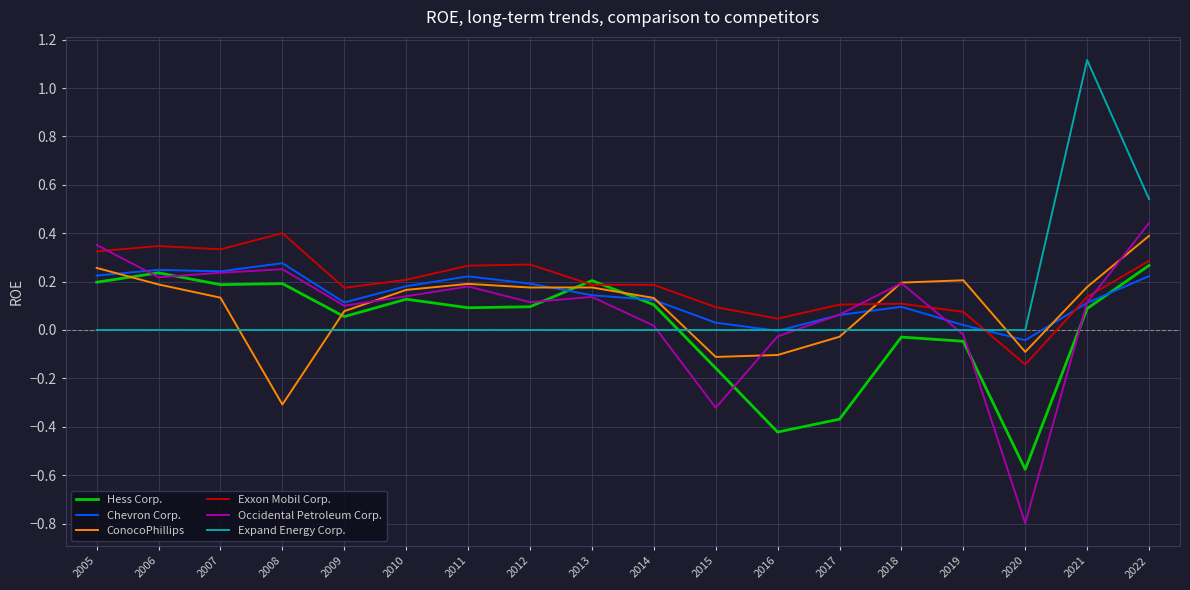

Does the chart have visible grid lines?

Yes